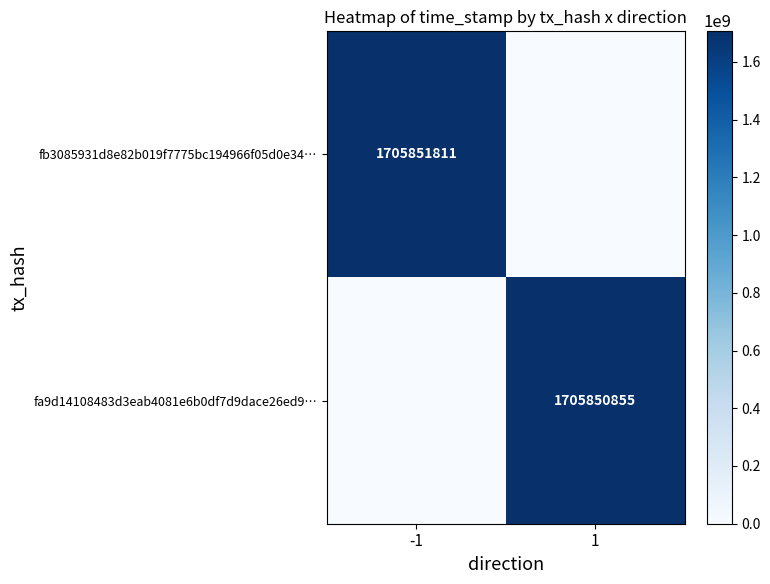

Between 1 and -1, which is larger?

-1